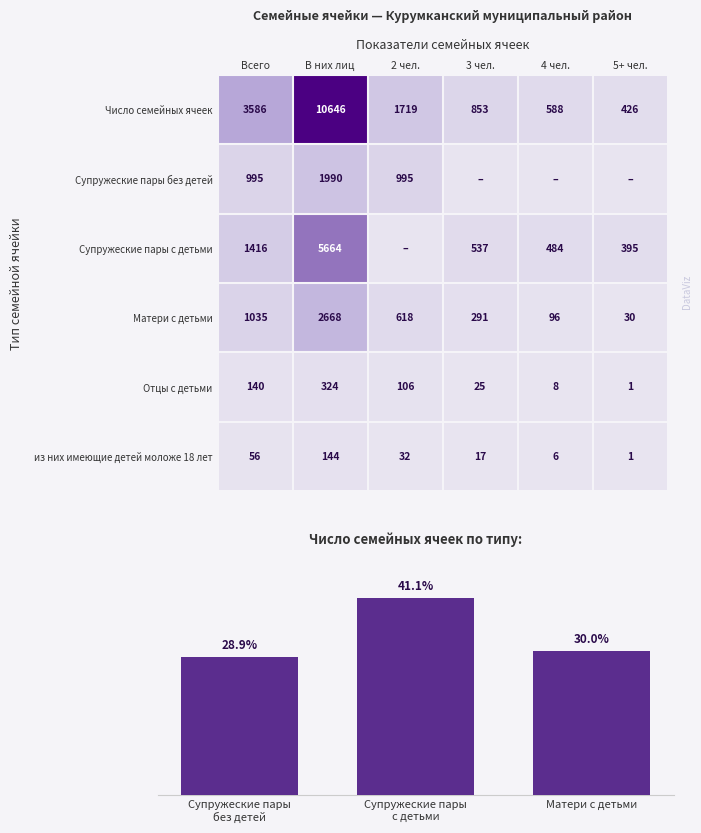

Is it true that Отцы с детьми equals 34 at Всего?

False